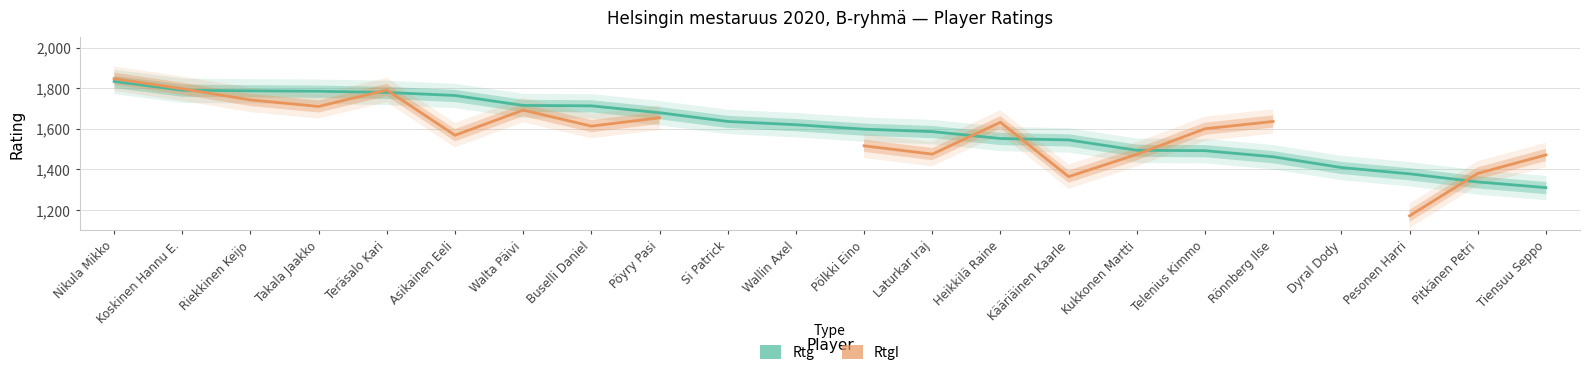

What is the label of the 11th point from the right?

Pölkki Eino